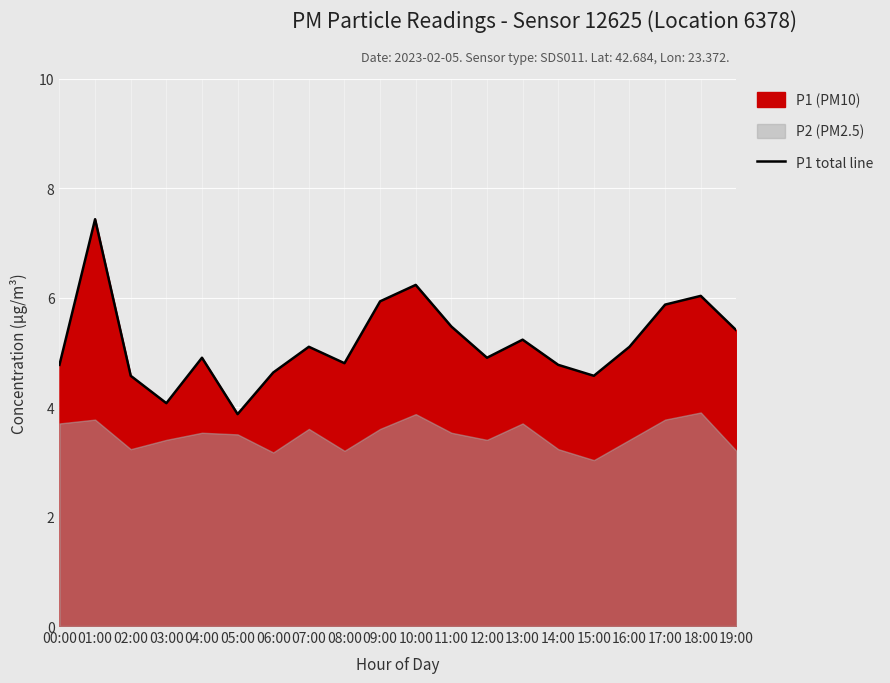

What is the sum of all values?

103.6